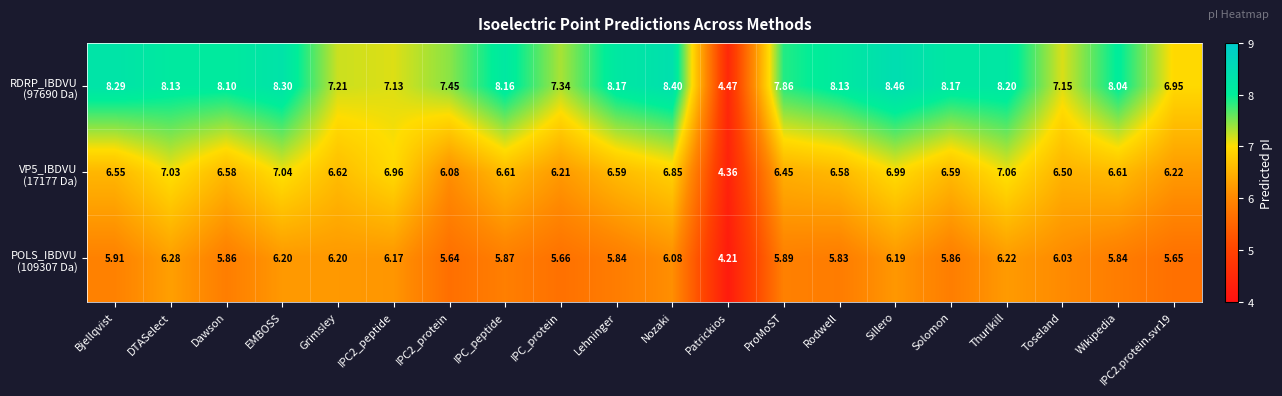

At which category is the sum across all series the highest?

Sillero